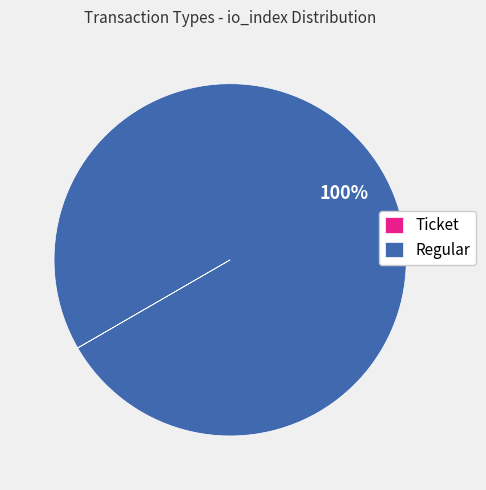

Does any single category account for the majority?

Yes